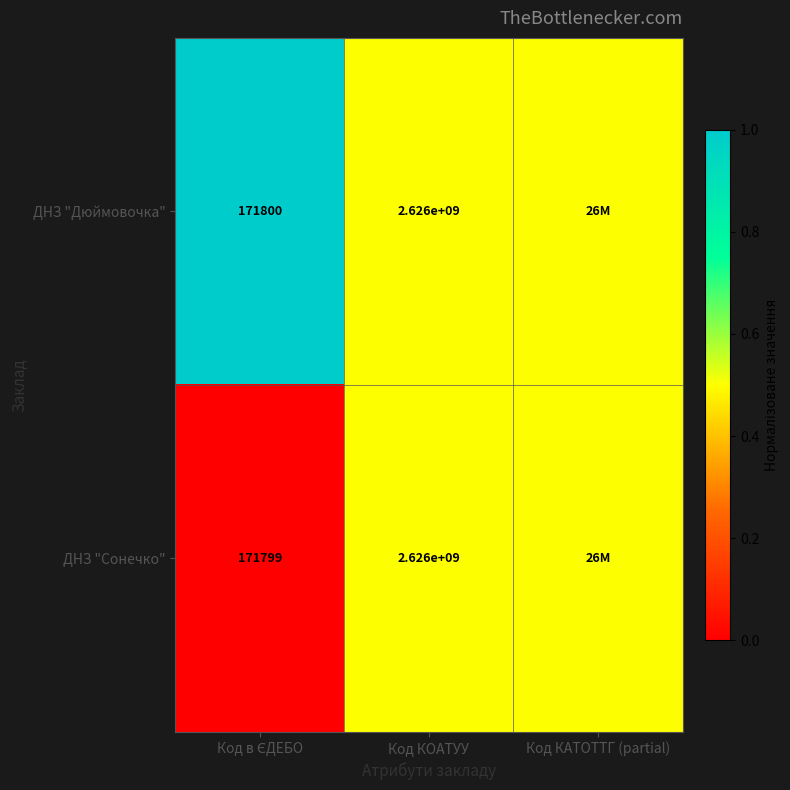

True or false: ДНЗ "Дюймовочка" has a value of 2626000000.0 at Код КОАТУУ.

True